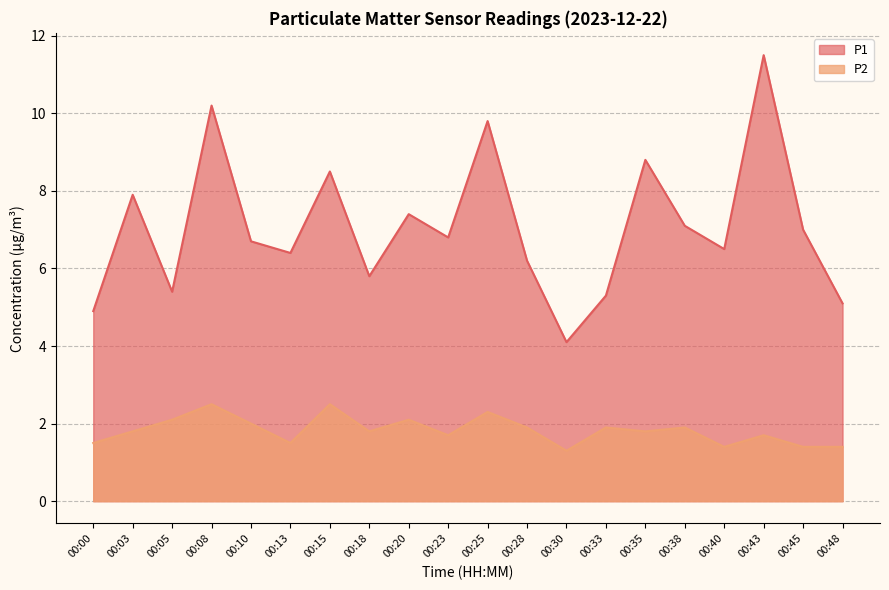

The value of P2 at 00:25 is 2.3. True or false?

True